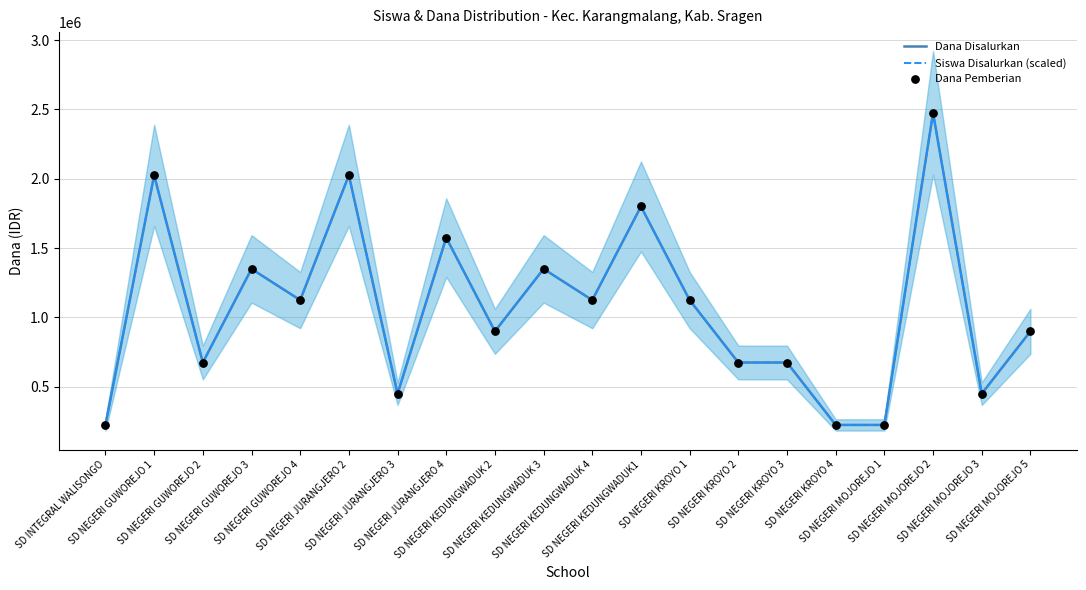

At how many categories does at least one series exceed 1898442?

3